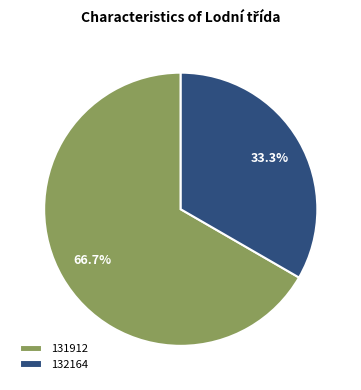

What is the smallest slice in the pie chart?

132164